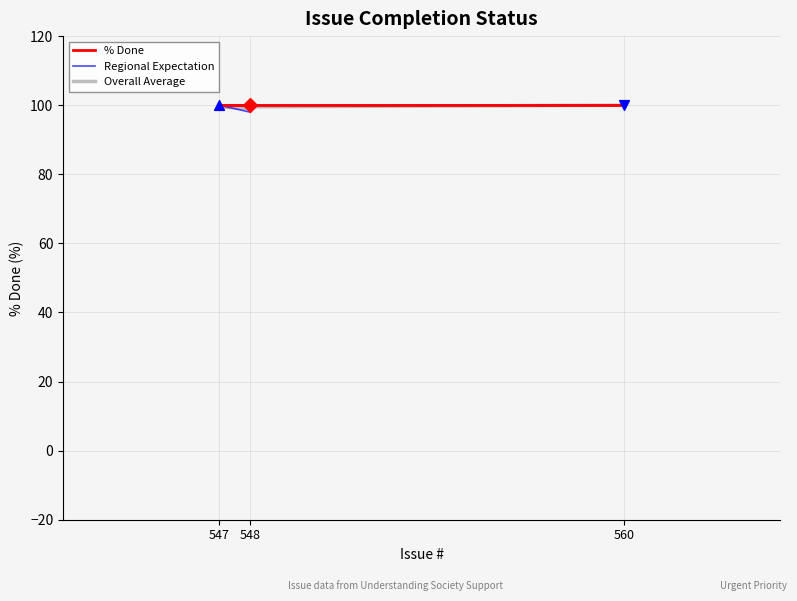

Is the value of Overall Average at 560 greater than the value of Regional Expectation at 548?

Yes